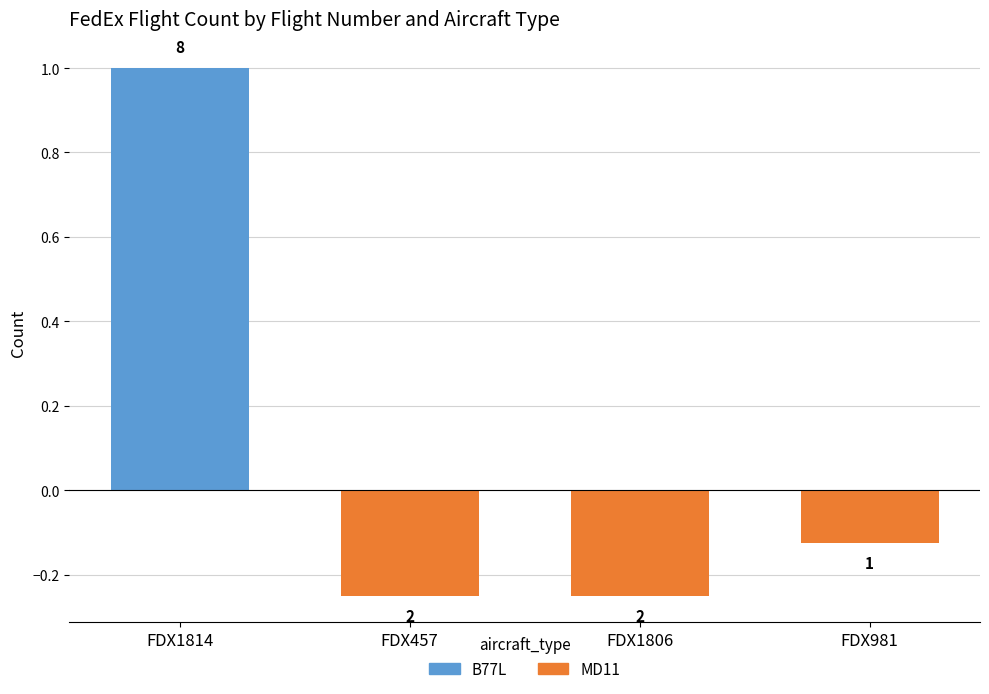

What is the label of the 1st bar from the left?

FDX1814